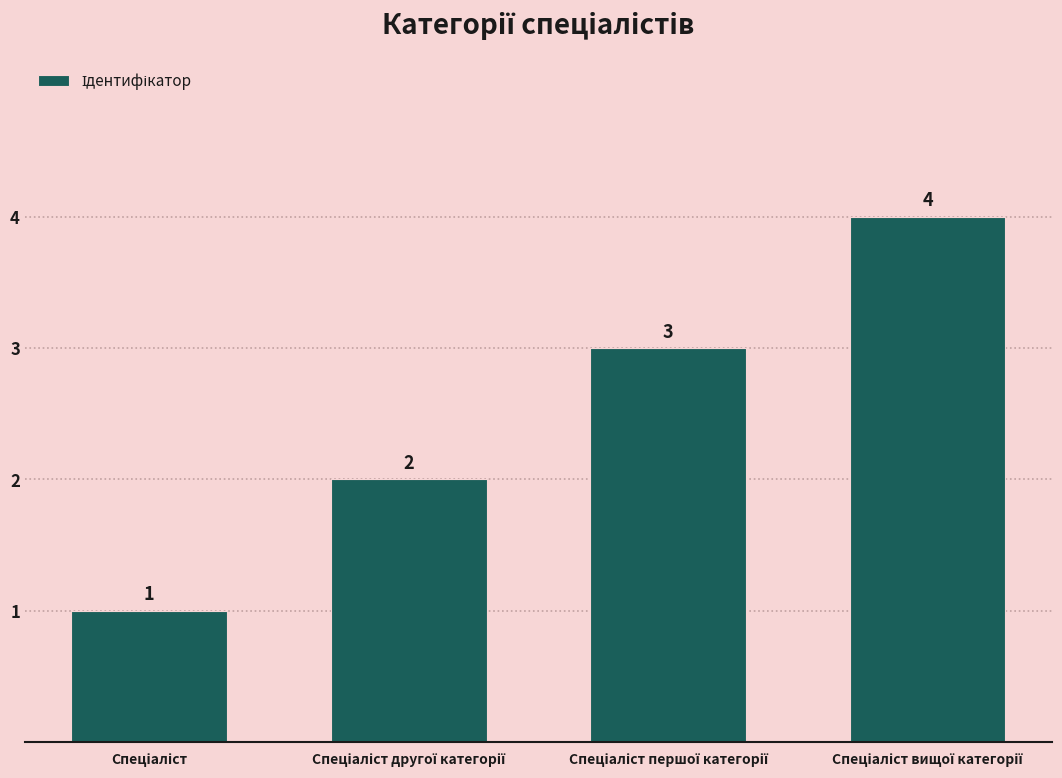

What is the greatest value displayed?

4